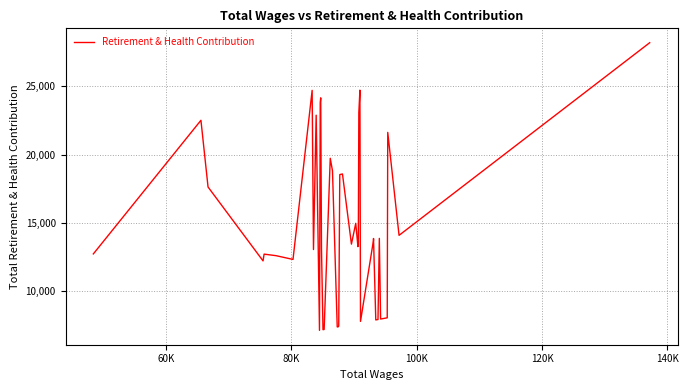

What is the difference between the maximum and minimum values?

21031